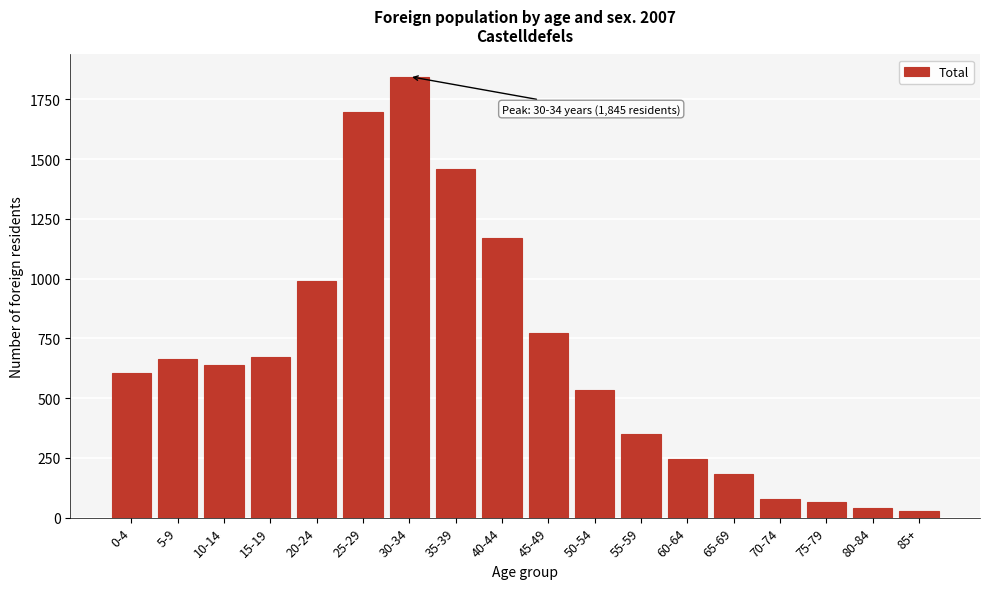

Reading left to right, what are all the values shown in this chart?

605	665	639	674	989	1698	1845	1459	1170	771	533	351	247	183	78	67	42	28